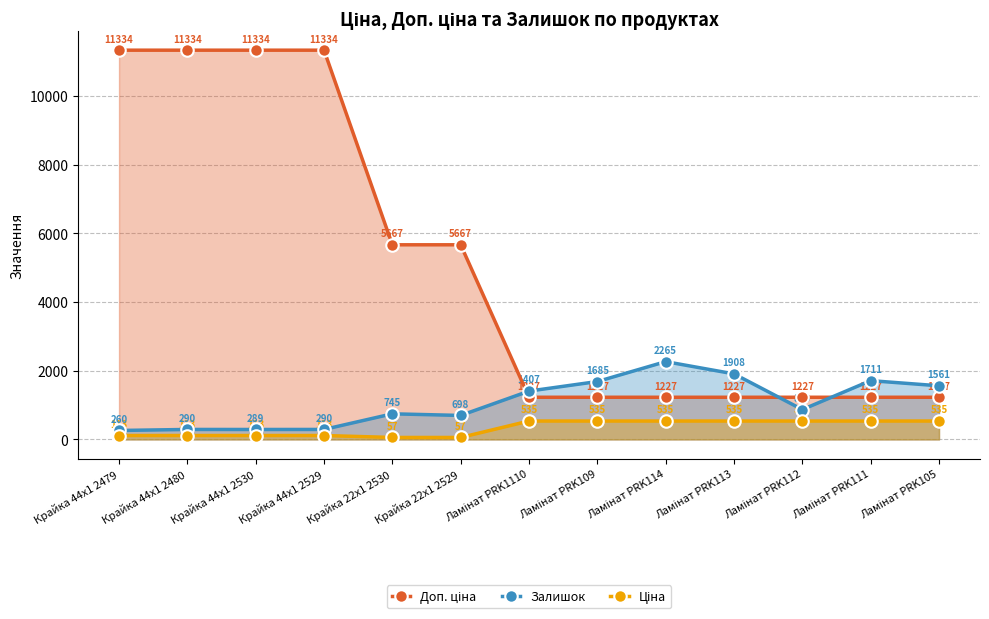

What are all the series names shown in the legend?

Доп. ціна, Залишок, Ціна